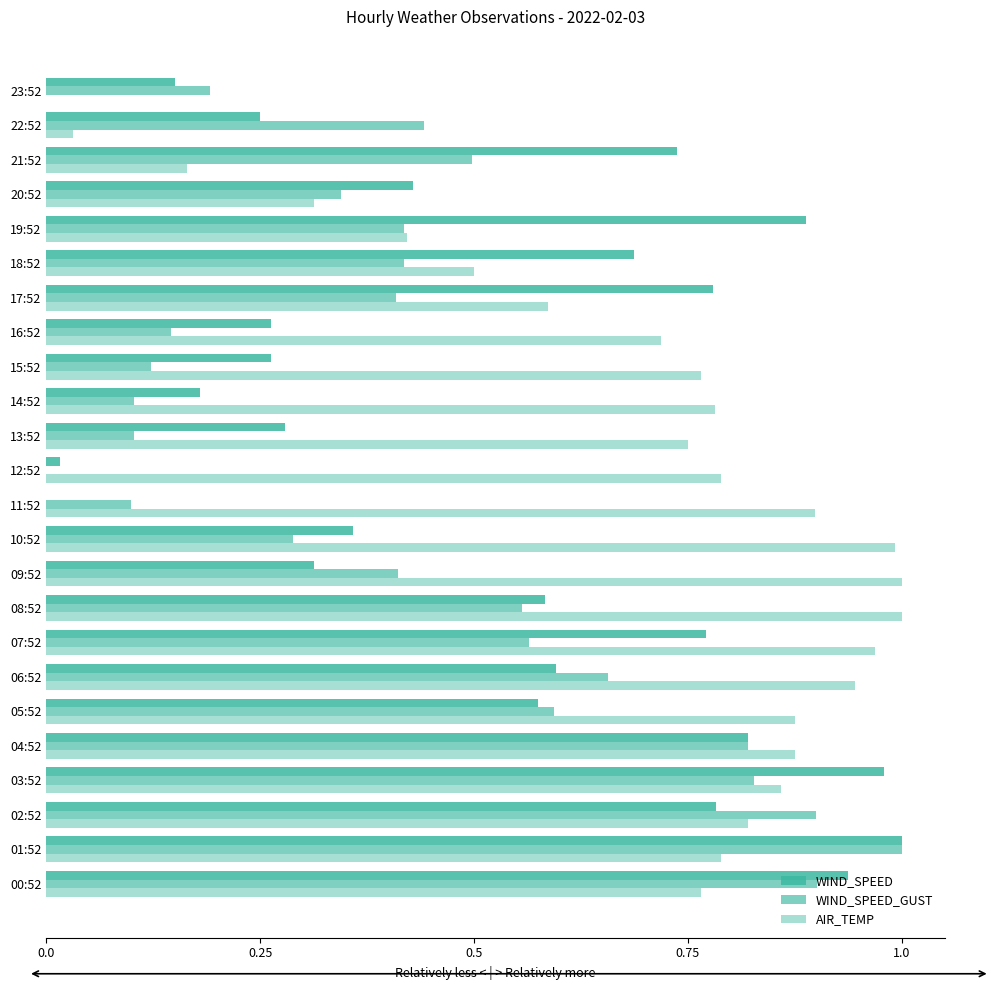

At how many categories does at least one series exceed 0?

24